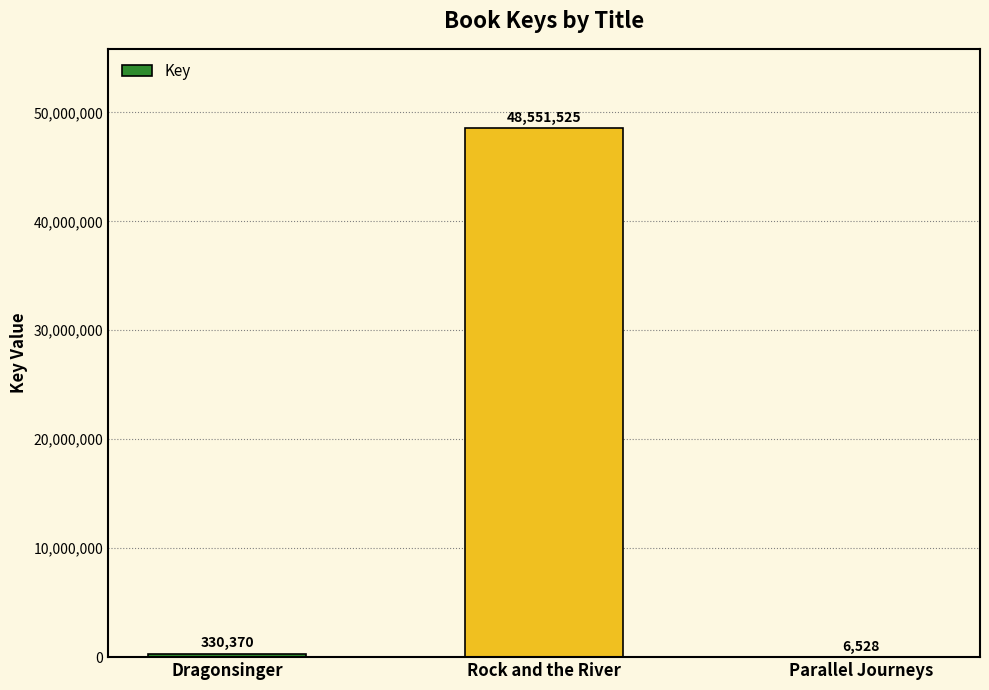

What is the greatest value displayed?

48551525